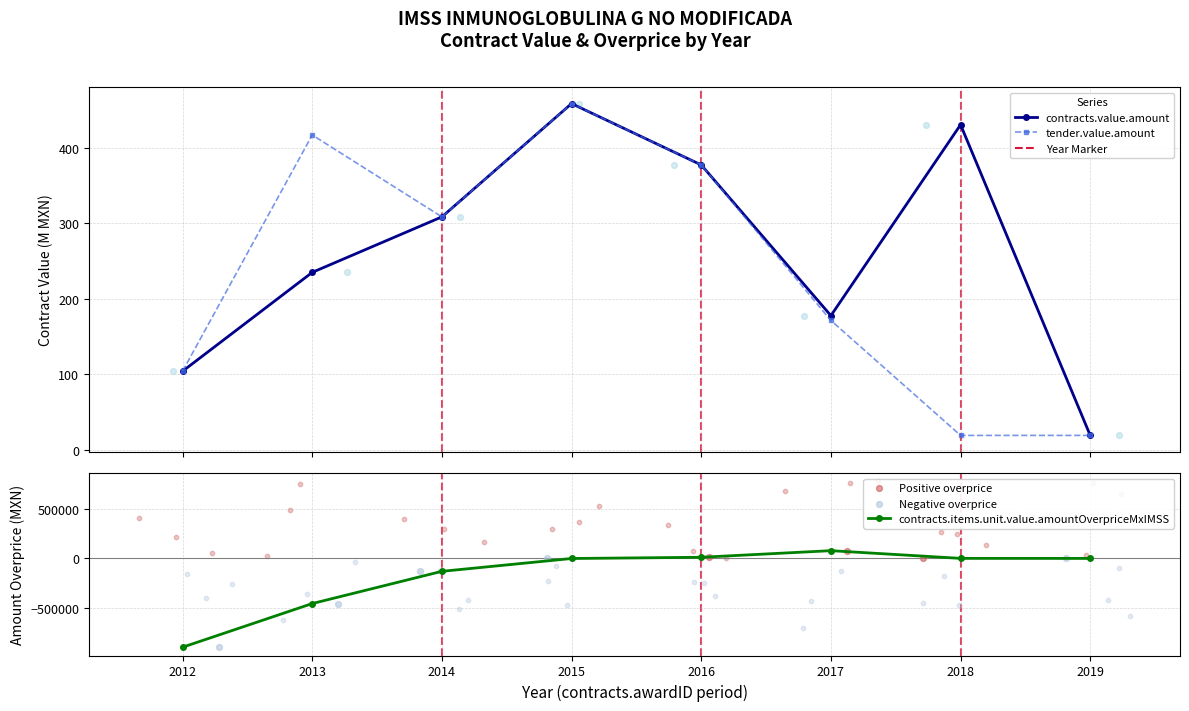

Which series contains the lowest Y value?

contracts.items.unit.value.amountOverpriceMxIMSS